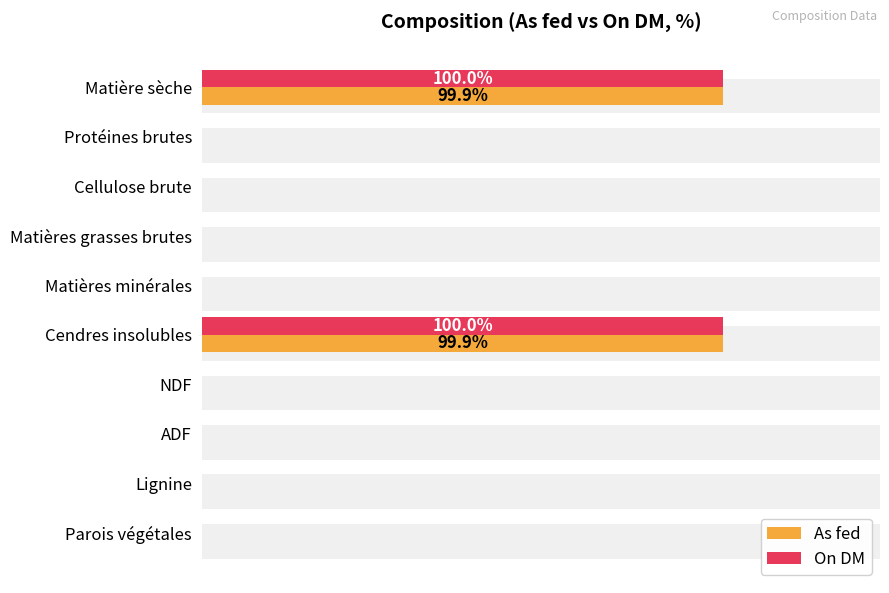

How many data points does each series have?

10